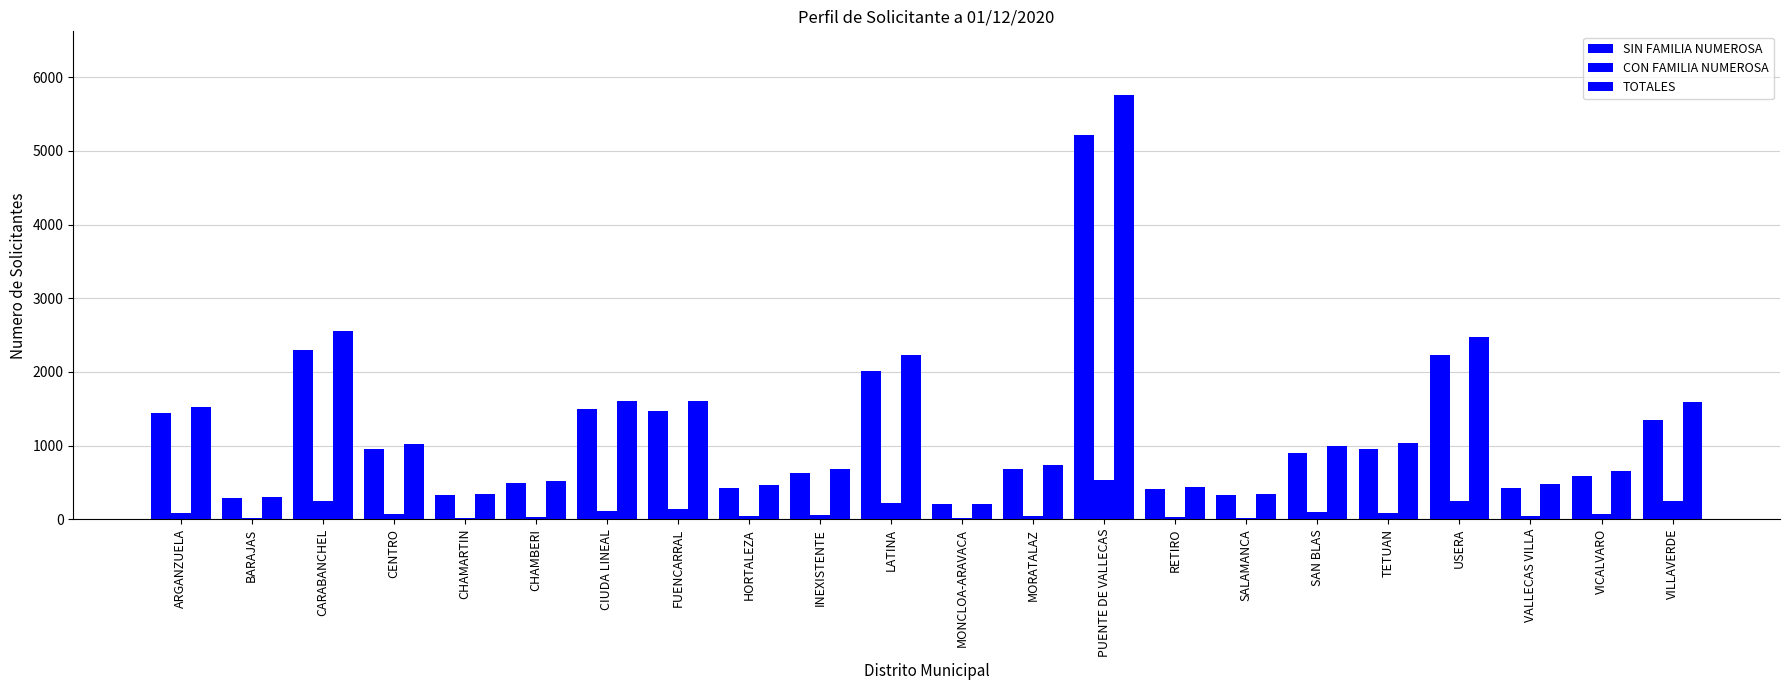

Is the value of CON FAMILIA NUMEROSA at RETIRO greater than the value of SIN FAMILIA NUMEROSA at MONCLOA-ARAVACA?

No